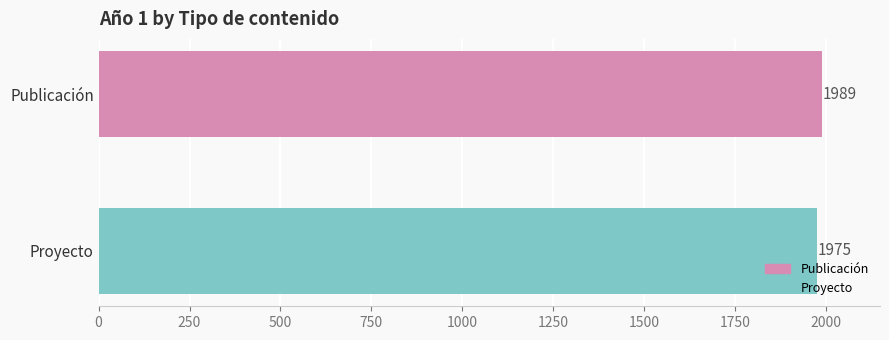

What is the smallest value displayed?

1975